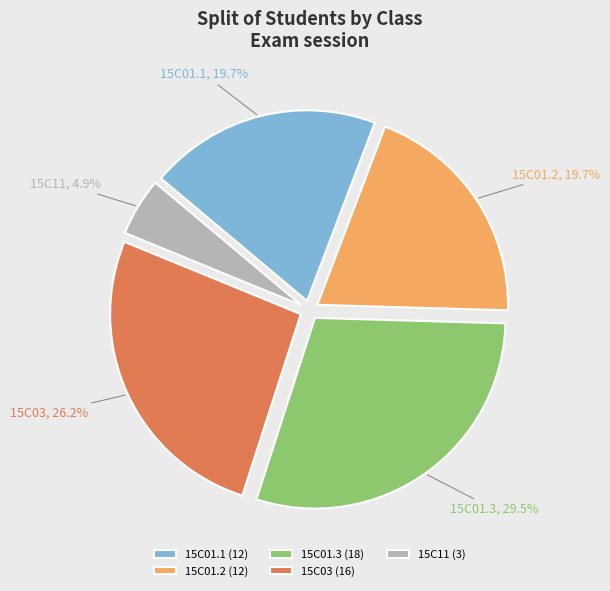

What is the ratio of the value at 15C01.2 to the value at 15C01.1?

1.0